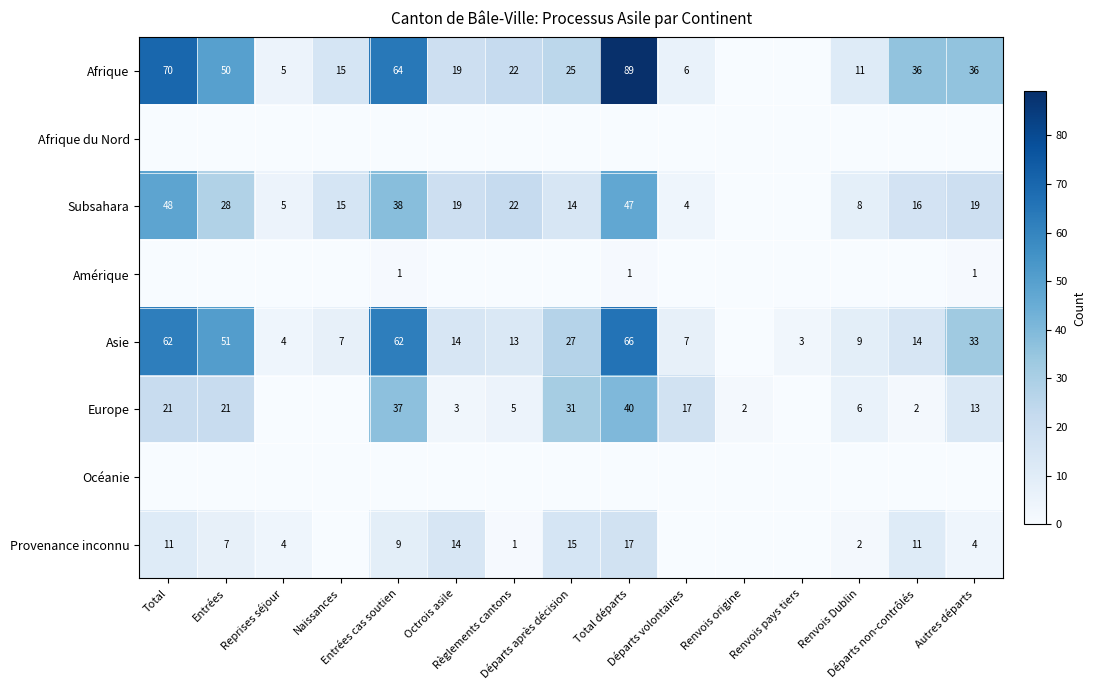

At which label is Afrique closest to 44?

Entrées